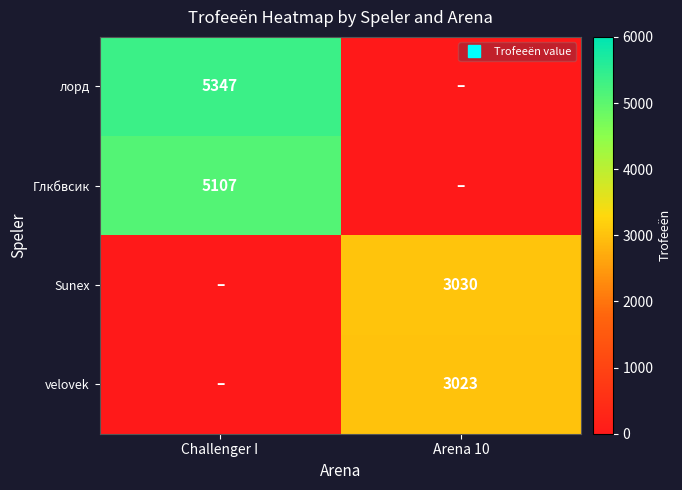

What is the difference between the maximum and minimum values in the velovek series?

3023